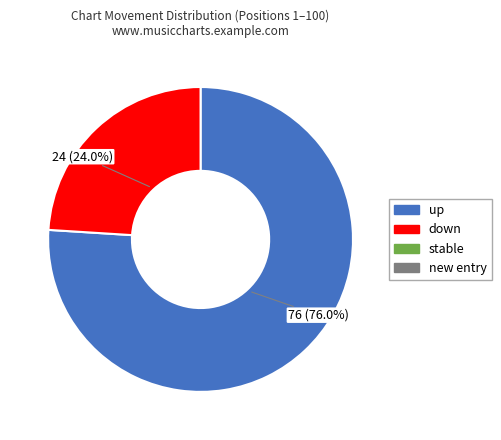

Is there a majority slice in this chart?

Yes